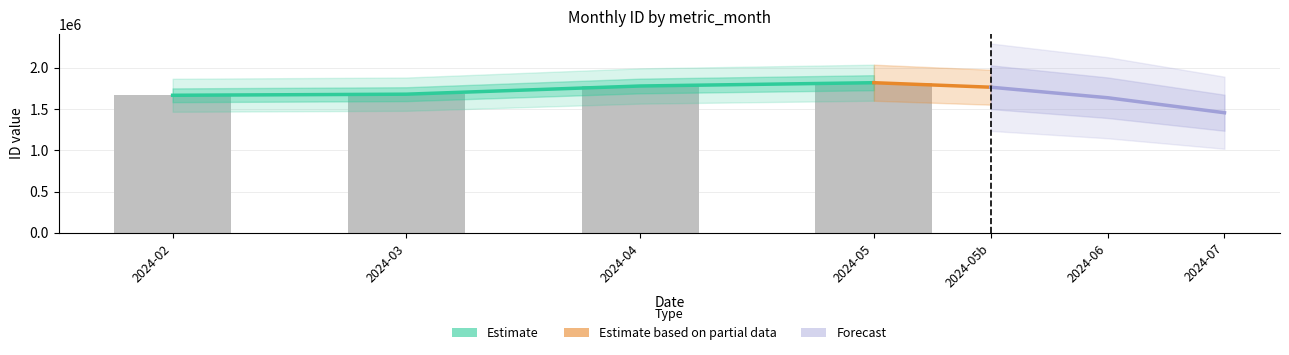

How many data points are less than 1778835?

2